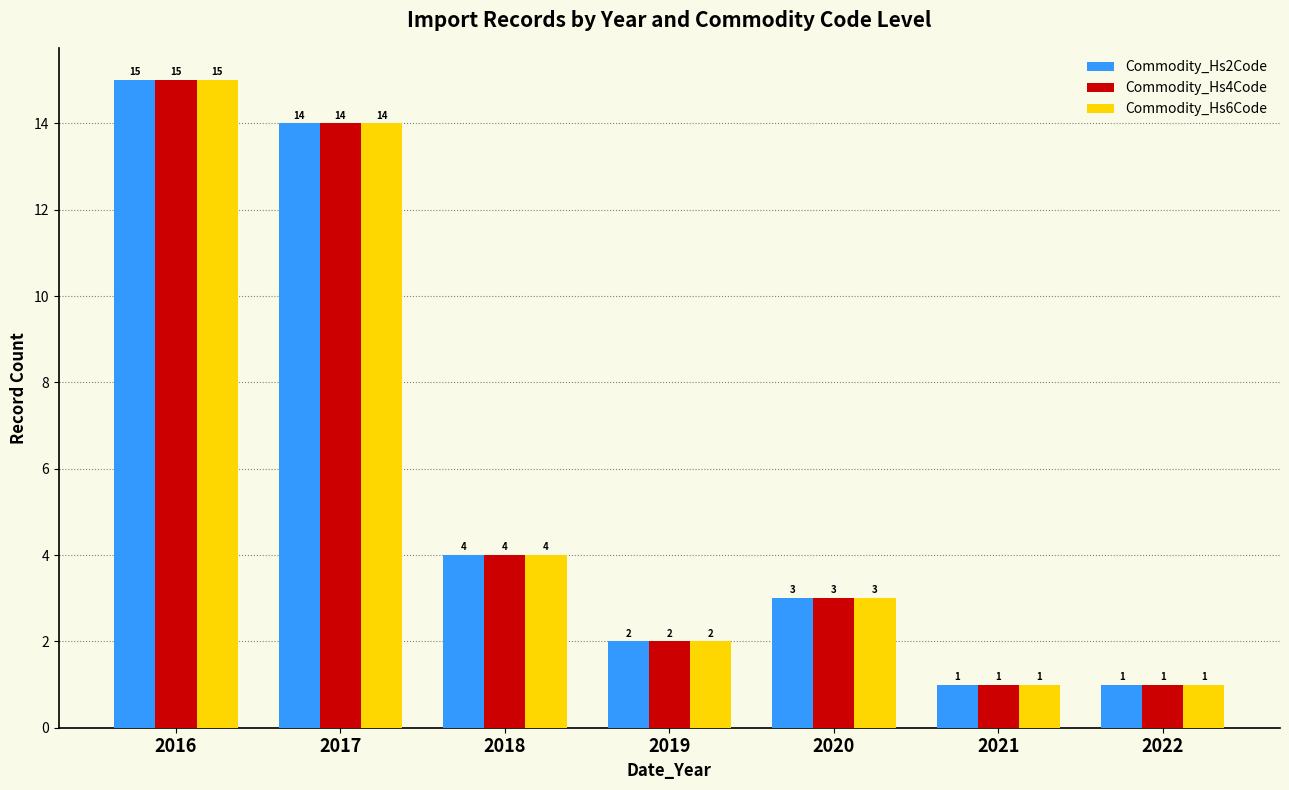

At which label does Commodity_Hs2Code reach its peak?

2016